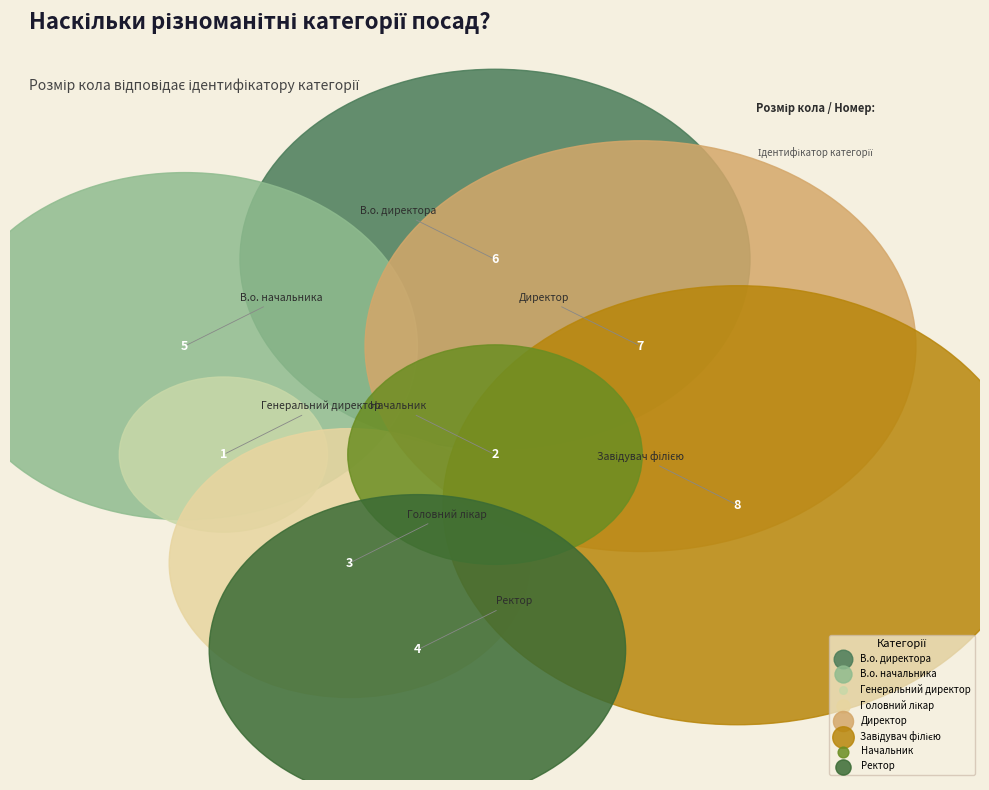

To the nearest percent, what is the difference between the Начальник and Ректор slice percentages?

6%